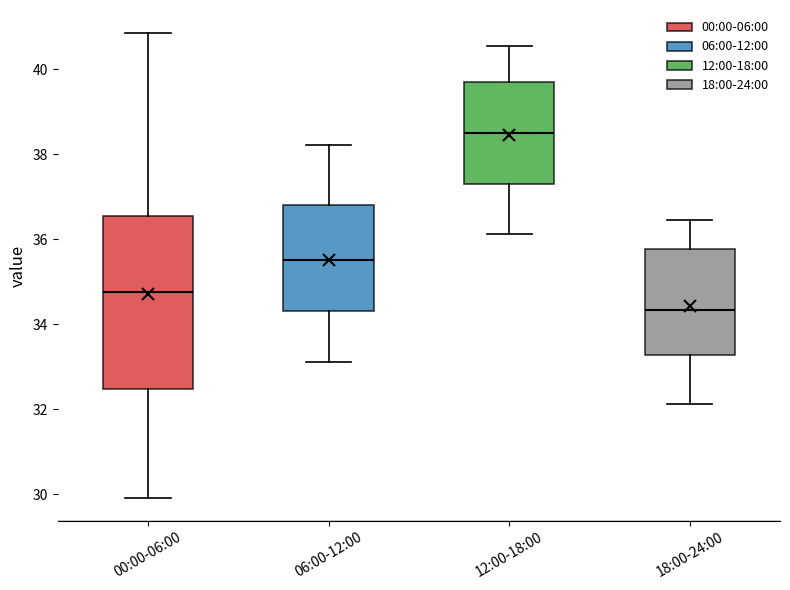

Reading left to right, transcribe this box plot: for each box, give where its median line is, the range the box spans, and where its two whiskers end, as read against the y-axis. The values are not printed on the chart, so give them approximately, as read against the axis.

00:00-06:00: median 34.8, box 32.4 to 36.6, whiskers 30.0 to 40.8
06:00-12:00: median 35.6, box 34.4 to 36.8, whiskers 33.2 to 38.2
12:00-18:00: median 38.6, box 37.4 to 39.6, whiskers 36.2 to 40.6
18:00-24:00: median 34.4, box 33.2 to 35.8, whiskers 32.2 to 36.4